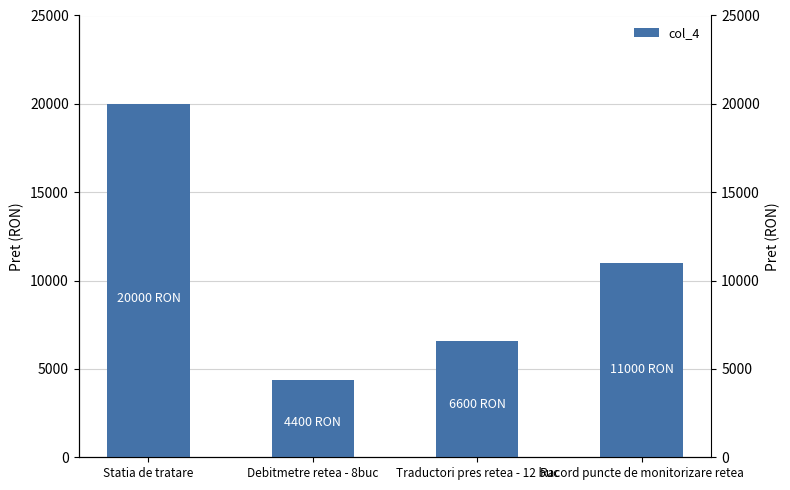

What is the label of the 4th bar from the left?

Racord puncte de monitorizare retea